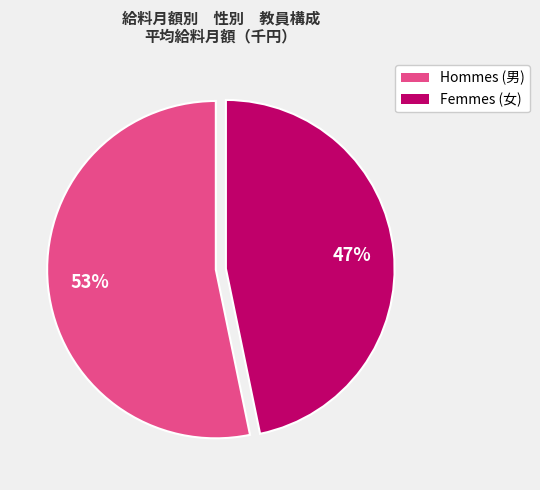

Is there a majority slice in this chart?

Yes